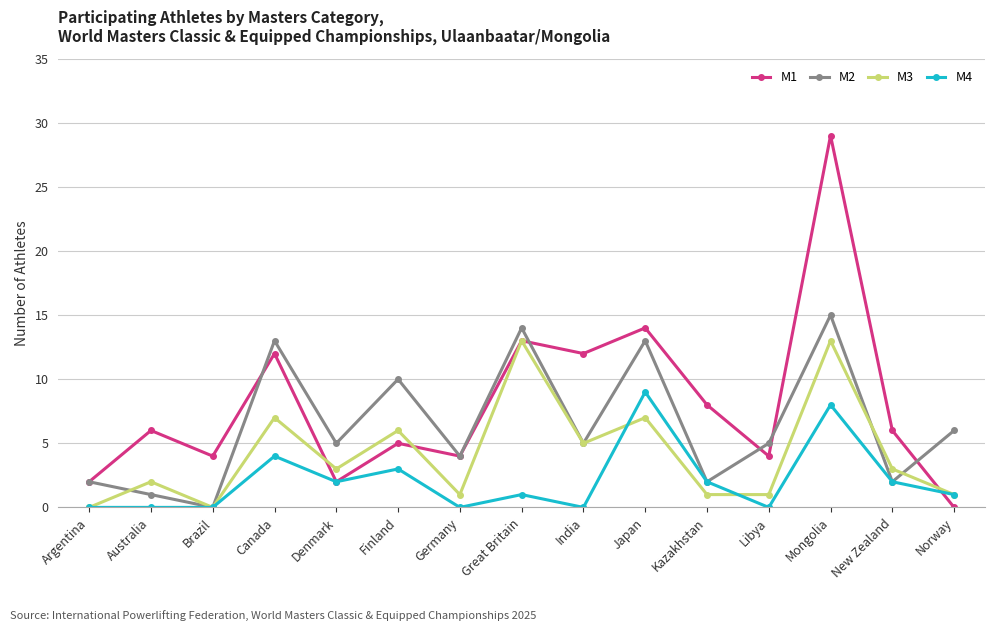

Which series has the largest range (max minus min)?

M1